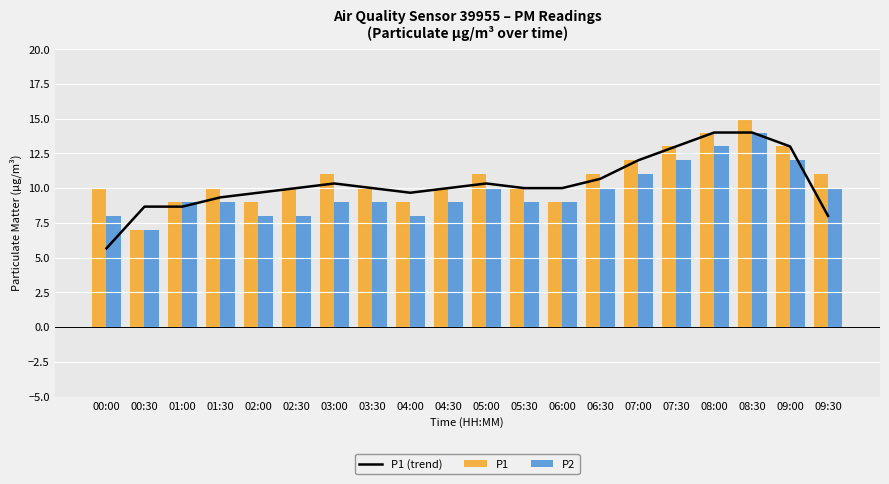

Which series has the largest total across all categories?

P1